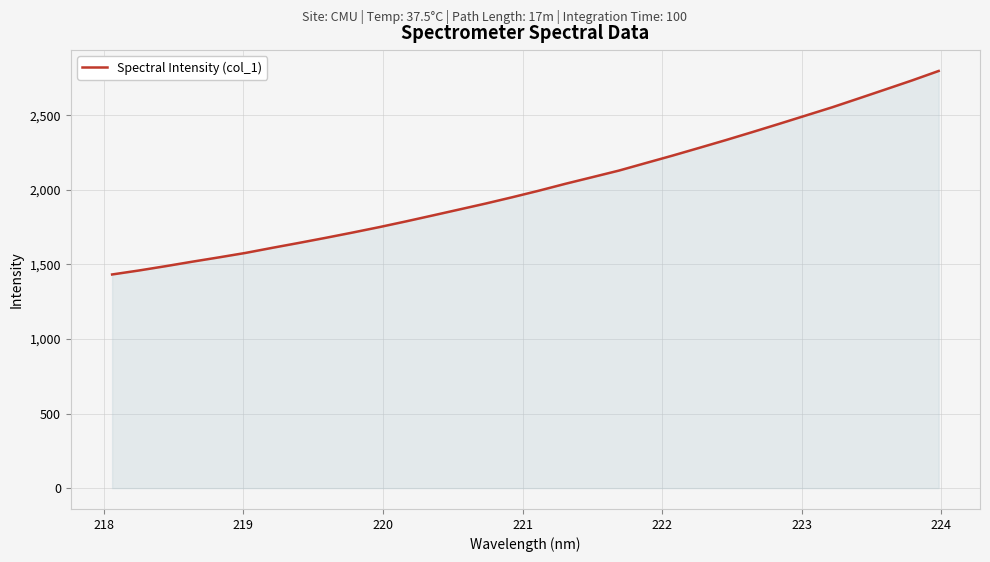

What is the difference between the maximum and minimum values?

1364.5